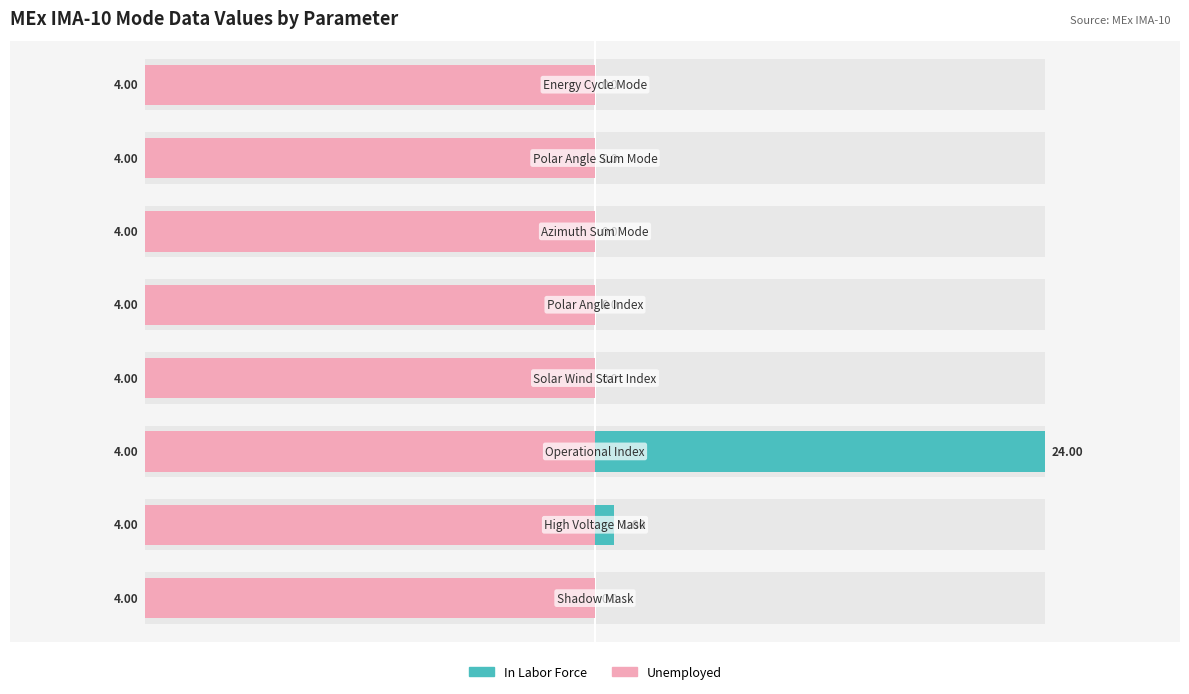

The value of Unemployed at 2 is 0.2. True or false?

False